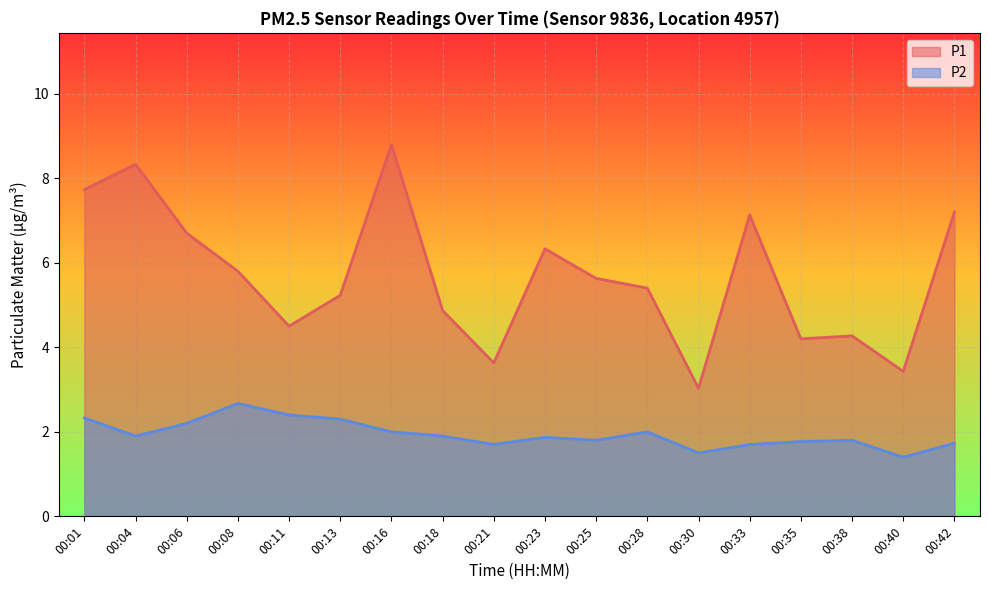

True or false: P1 and P2 intersect in this chart.

False